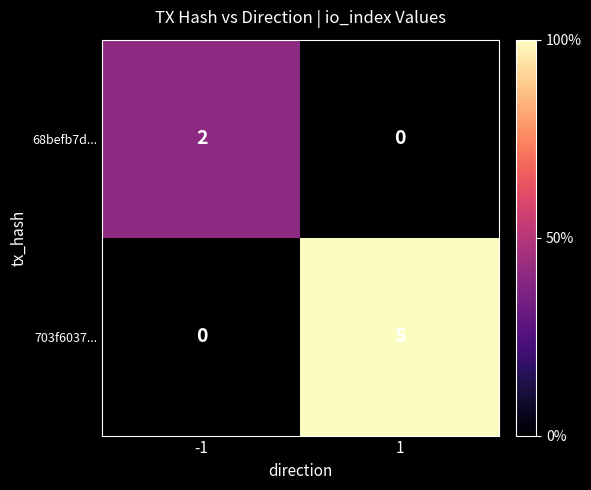

At -1, list the series in order from largest to smallest.

68befb7d..., 703f6037...